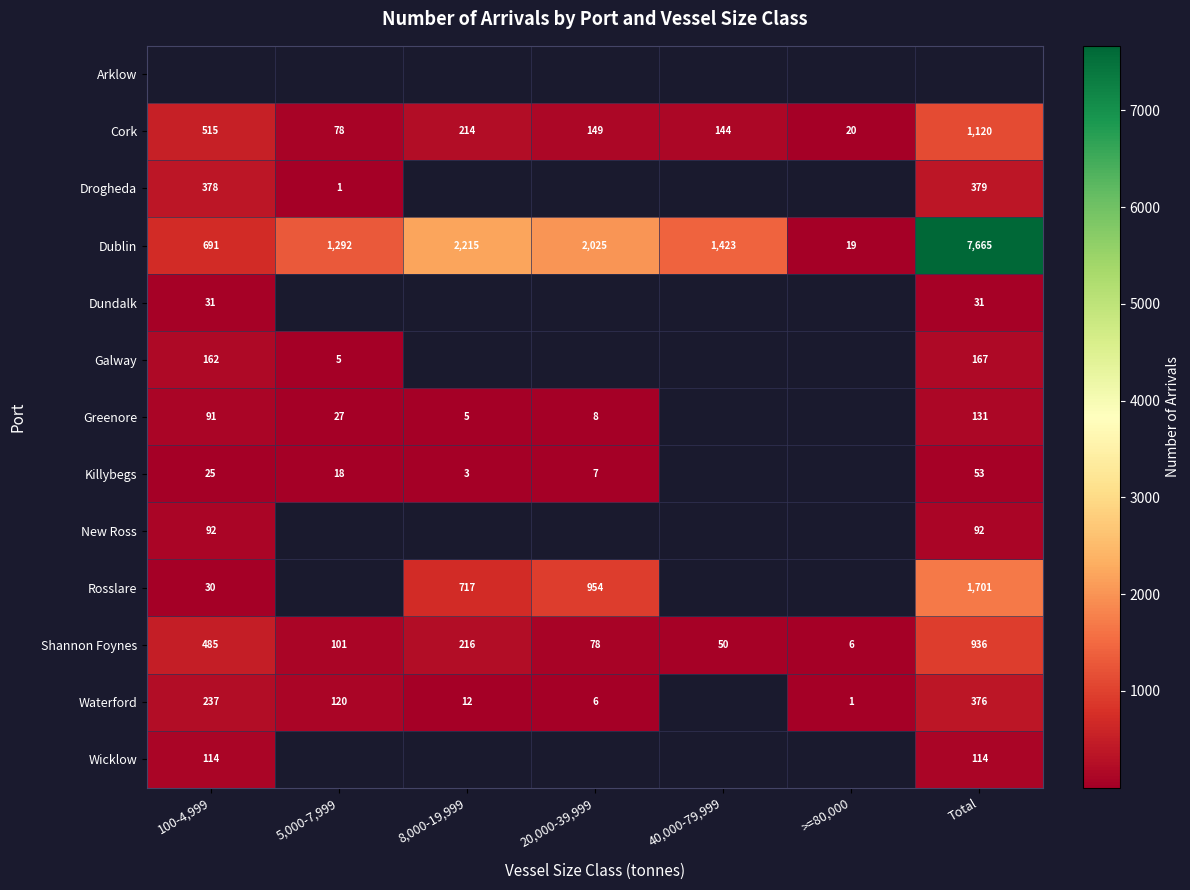

Rank the categories by Cork value from highest to lowest.

Total, 100-4,999, 8,000-19,999, 20,000-39,999, 40,000-79,999, 5,000-7,999, >=80,000